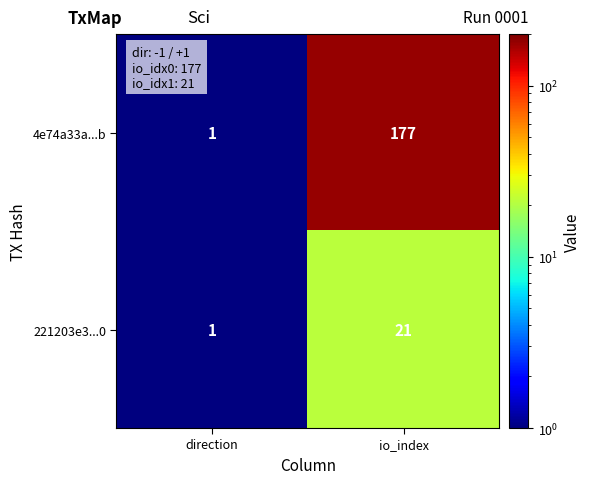

What is the difference between the 4e74a33a...b values at direction and io_index?

176